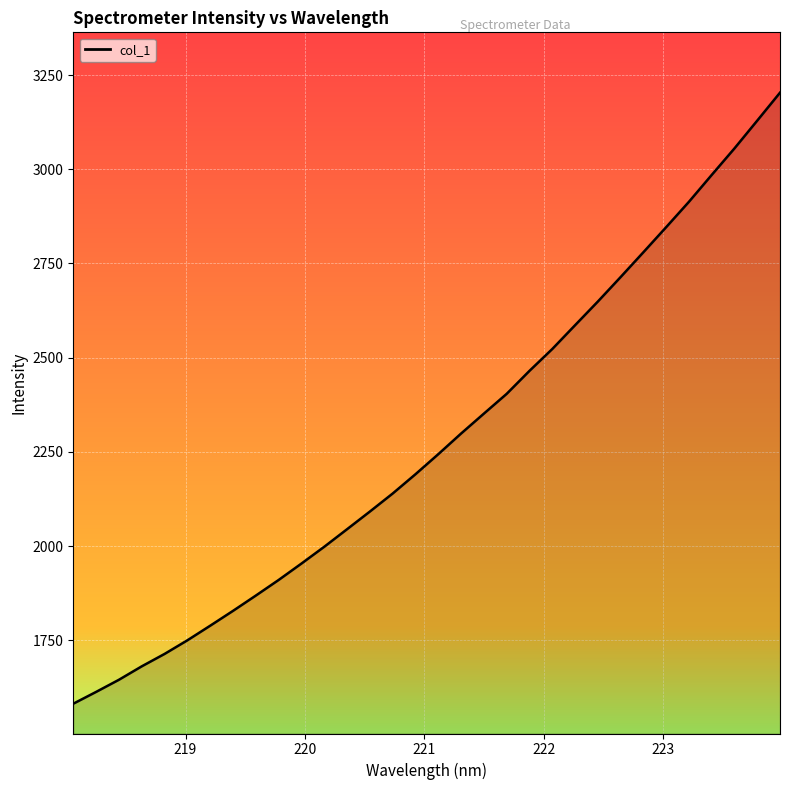

What is the maximum value shown in the chart?

3203.3